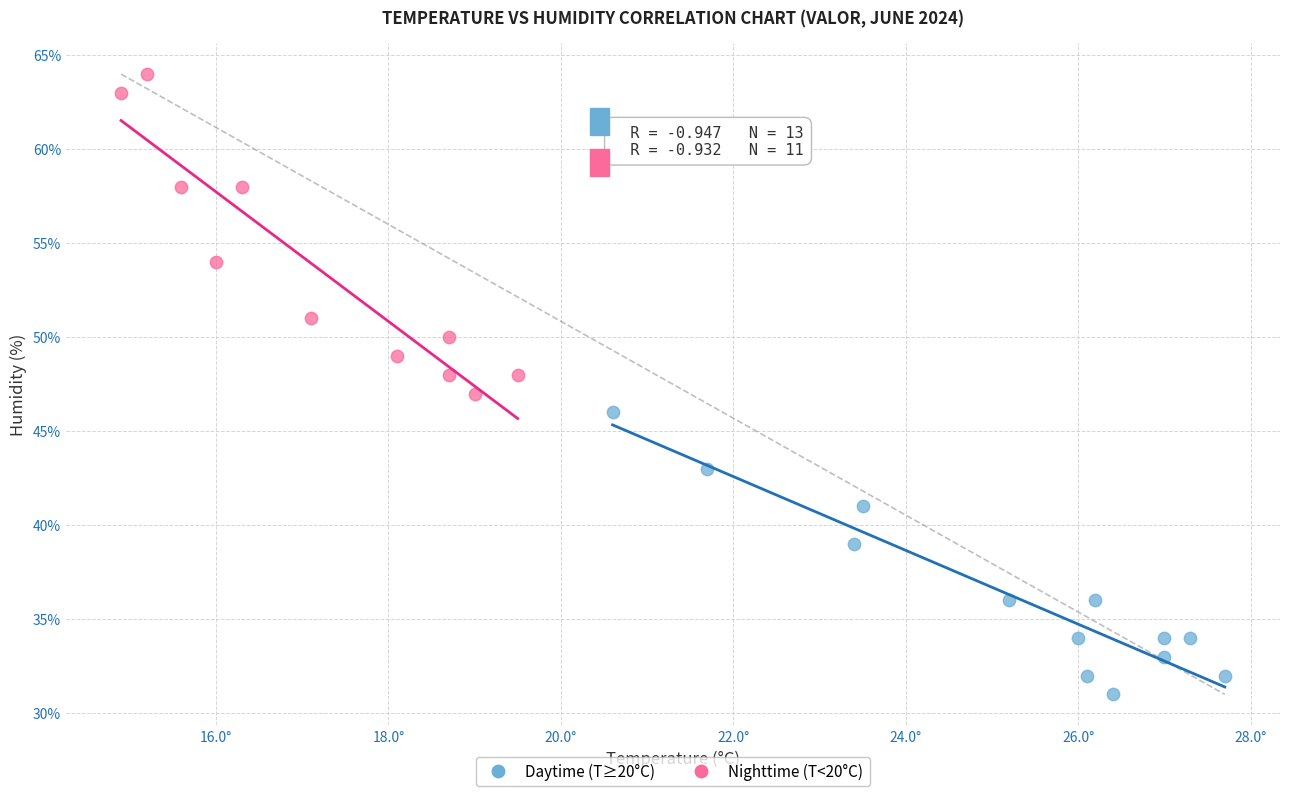

Which series reaches the maximum Y coordinate?

Nighttime (T<20°C)